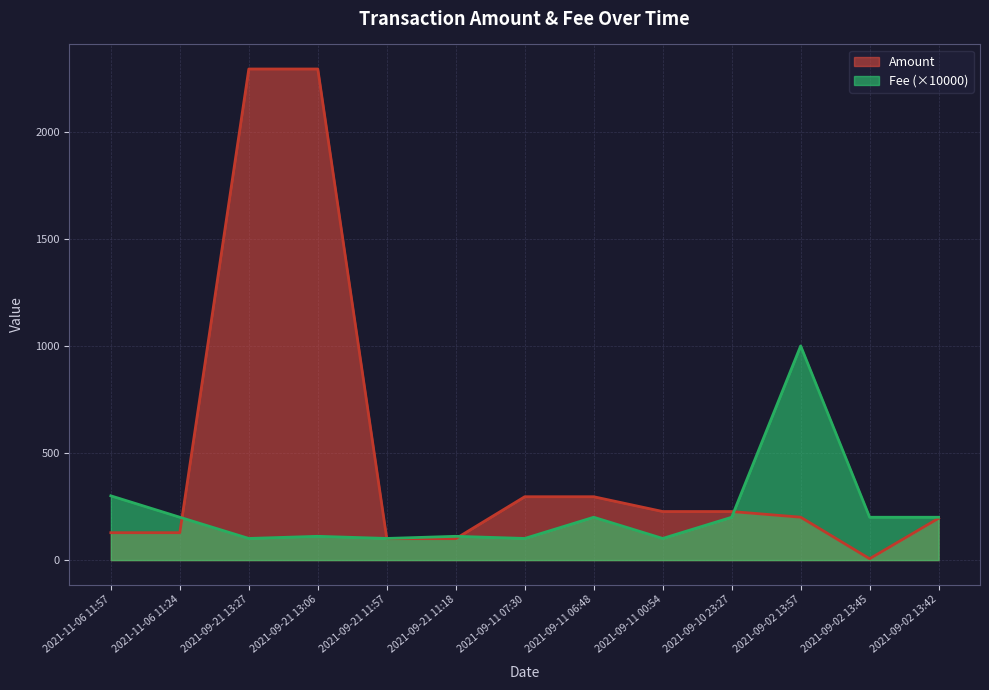

Reading left to right, extract all data points from this chart.

Amount: 2021-11-06 11:57=127.9	2021-11-06 11:24=127.9	2021-09-21 13:27=2293.0	2021-09-21 13:06=2293.0	2021-09-21 11:57=100.0	2021-09-21 11:18=100.0	2021-09-11 07:30=295.8	2021-09-11 06:48=295.8	2021-09-11 00:54=226.7	2021-09-10 23:27=226.8	2021-09-02 13:57=200.3	2021-09-02 13:45=6.3	2021-09-02 13:42=195.2
Fee: 2021-11-06 11:57=300.0	2021-11-06 11:24=200.0	2021-09-21 13:27=101.0	2021-09-21 13:06=111.0	2021-09-21 11:57=101.0	2021-09-21 11:18=111.0	2021-09-11 07:30=101.0	2021-09-11 06:48=200.0	2021-09-11 00:54=101.0	2021-09-10 23:27=200.0	2021-09-02 13:57=1000.0	2021-09-02 13:45=200.0	2021-09-02 13:42=200.0